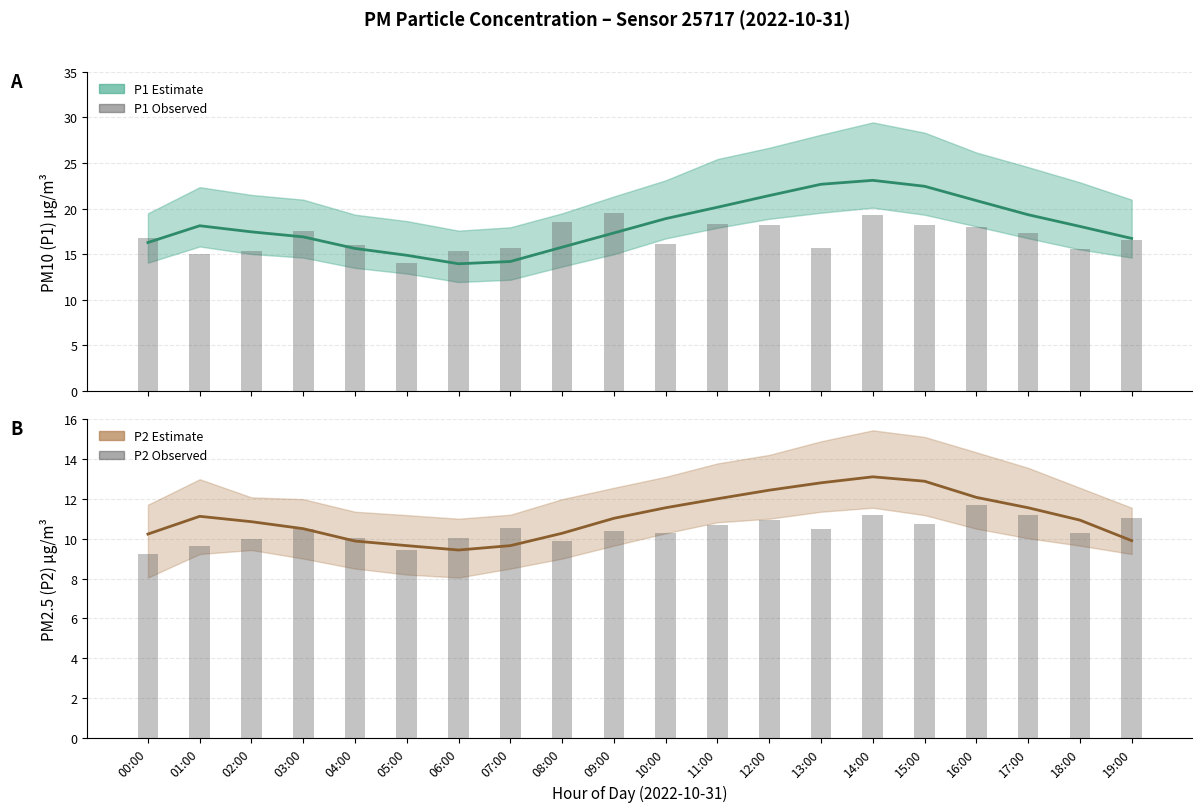

What is the label of the 3rd bar from the left?

02:00